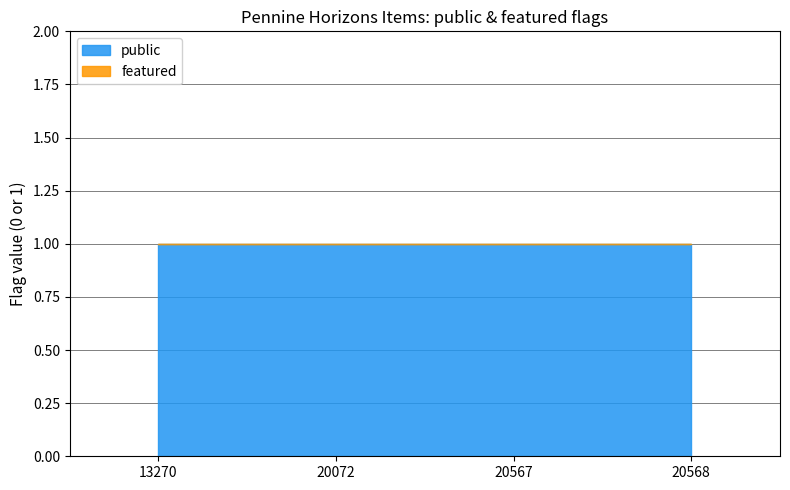

At which label does featured reach its peak?

13270